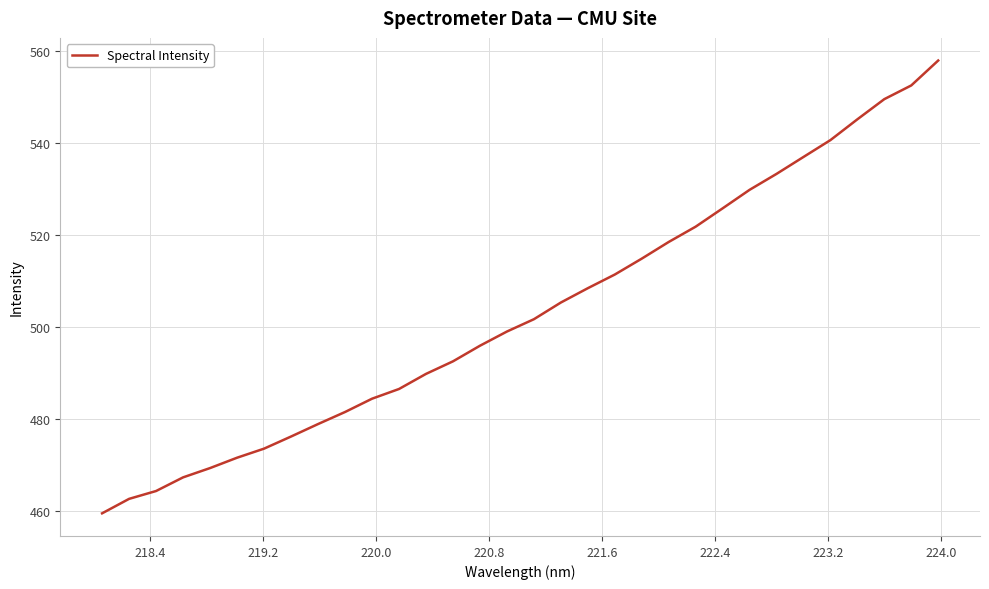

What is the difference between the maximum and minimum values?

98.4